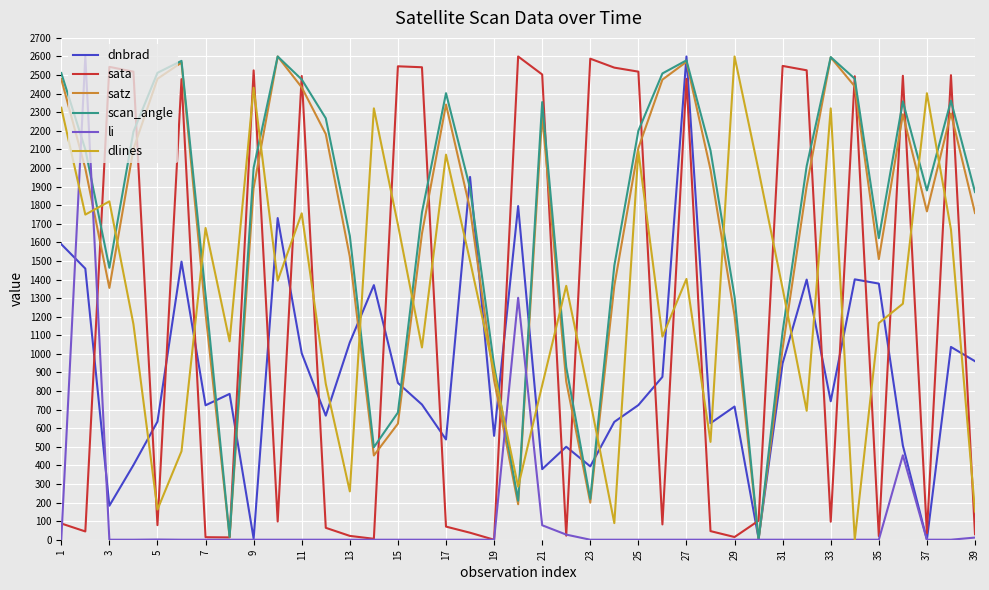

How many lines are shown in the chart?

6